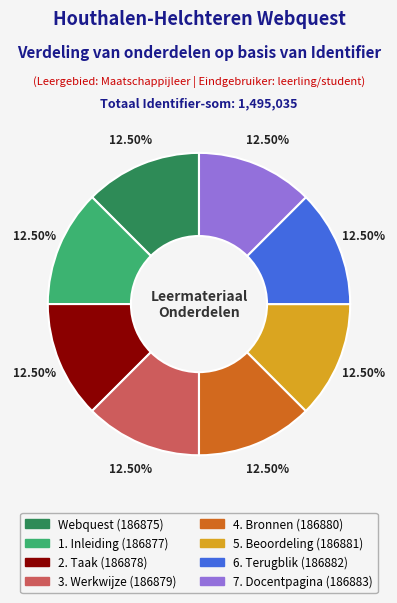

How many slices are in this pie chart?

8